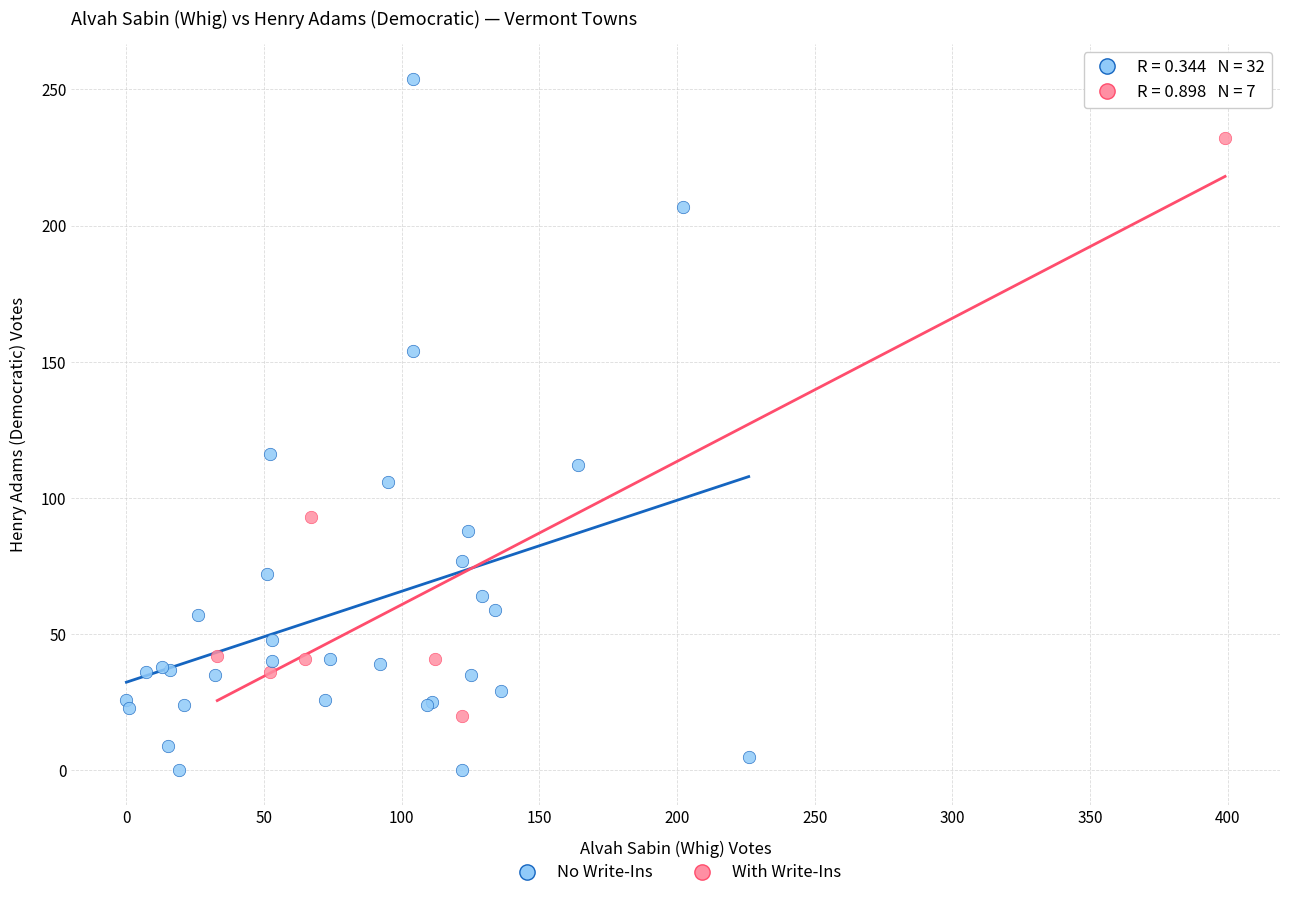

Which series reaches the minimum Y coordinate?

No Write-Ins